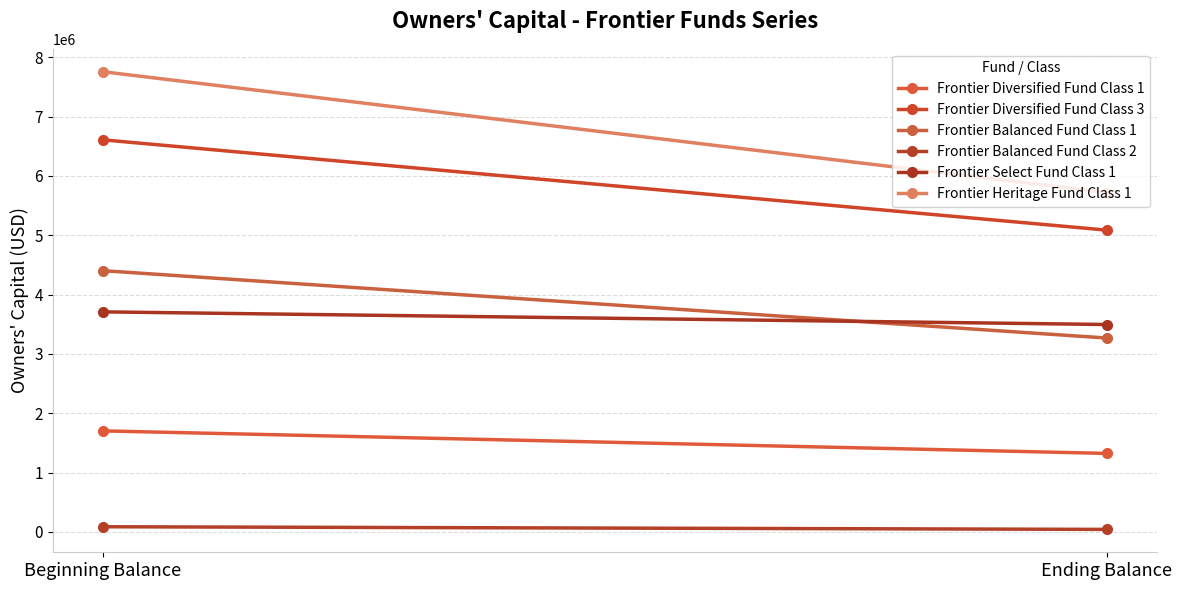

Count the Frontier Select Fund Class 1 values in the range 3495798 to 3709130.

2